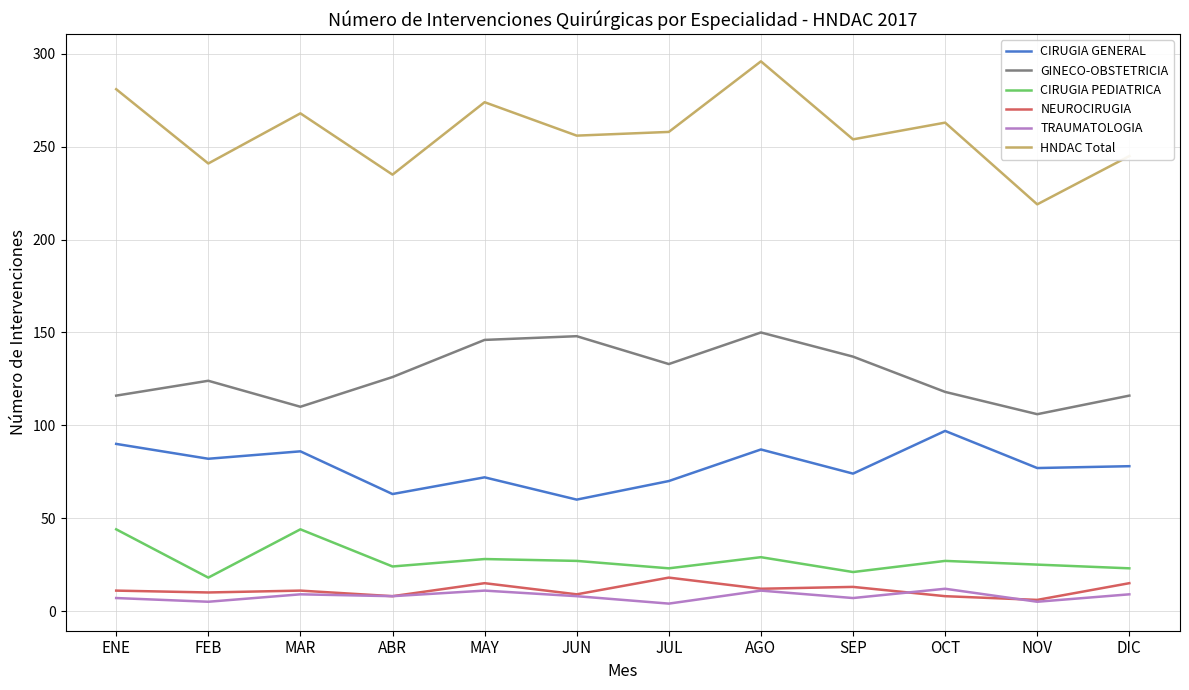

Read the HNDAC Total value at MAY, to the nearest 10.

270